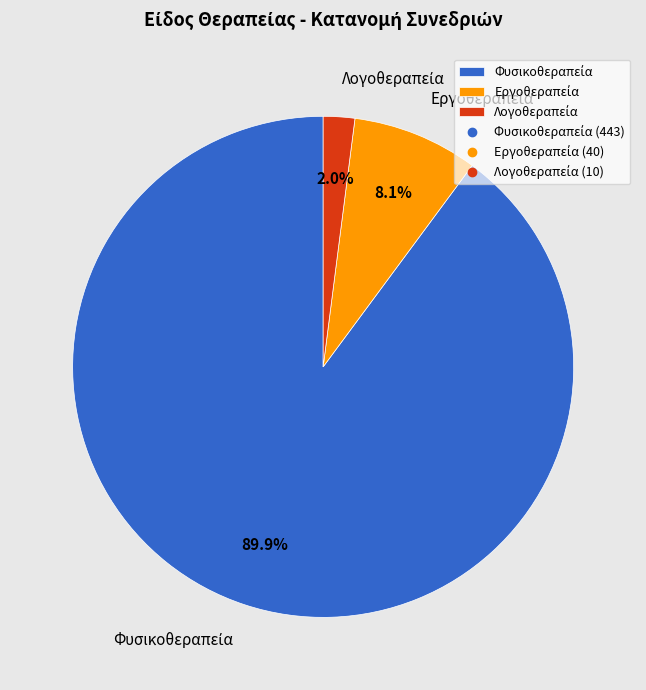

Is there any slice that represents more than half of the pie?

Yes